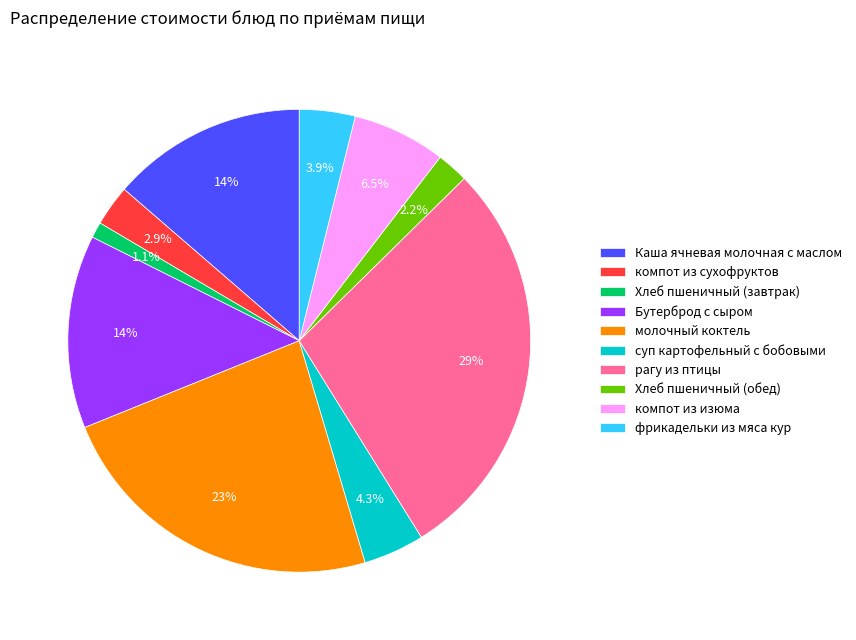

Does any single category account for the majority?

No